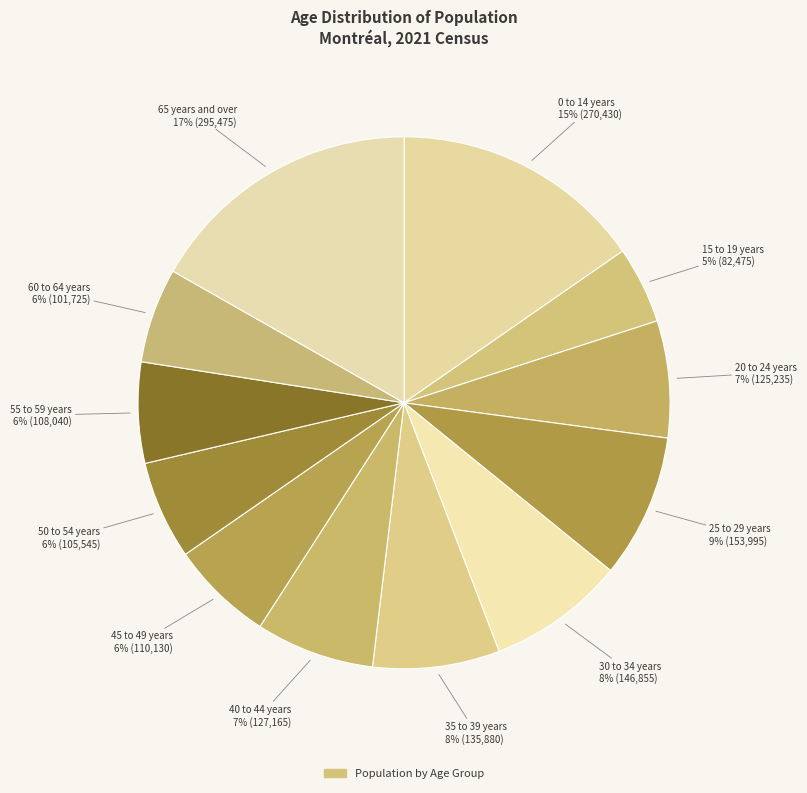

Combined, do 60 to 64 years and 30 to 34 years account for over 50%?

No